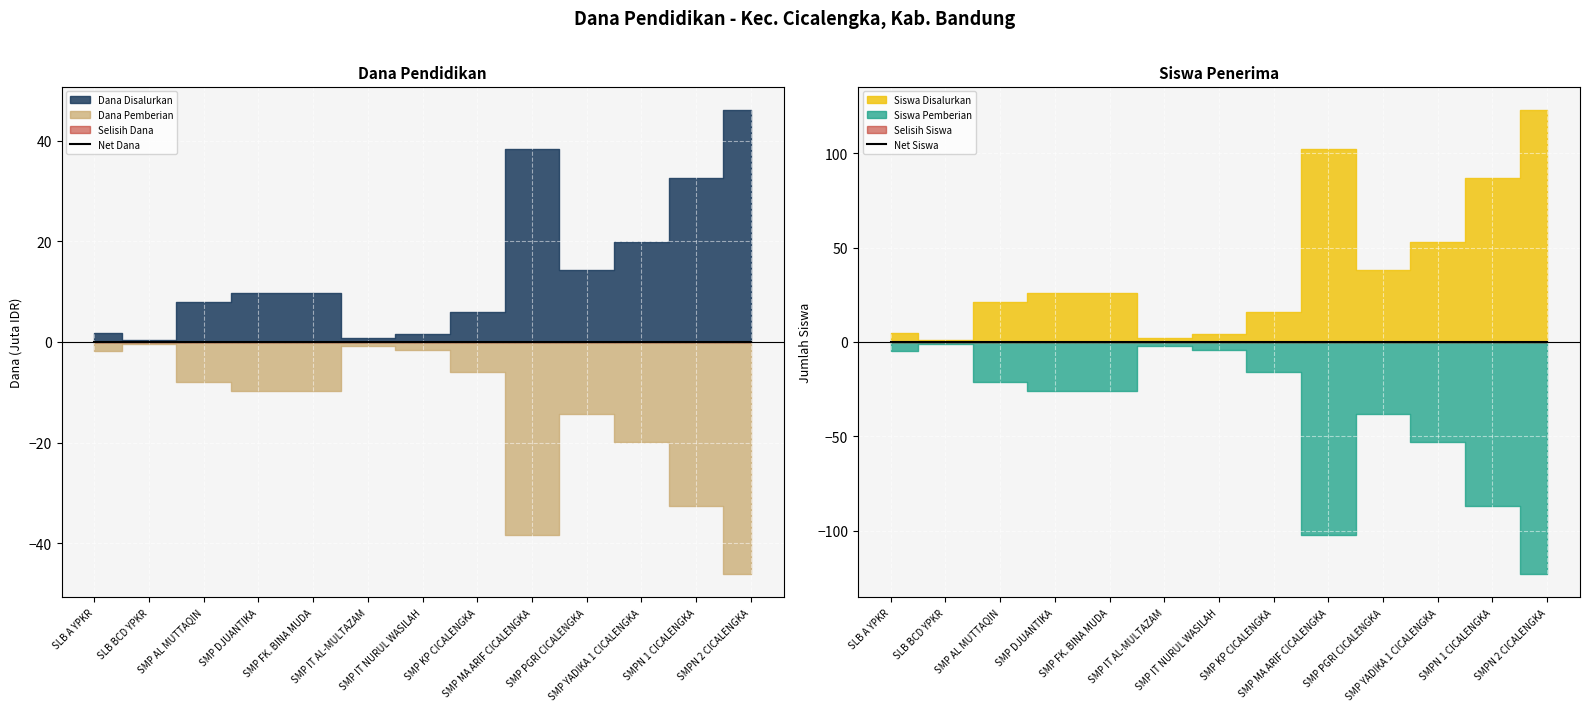

Which label corresponds to the smallest value in the chart?

SLB A YPKR